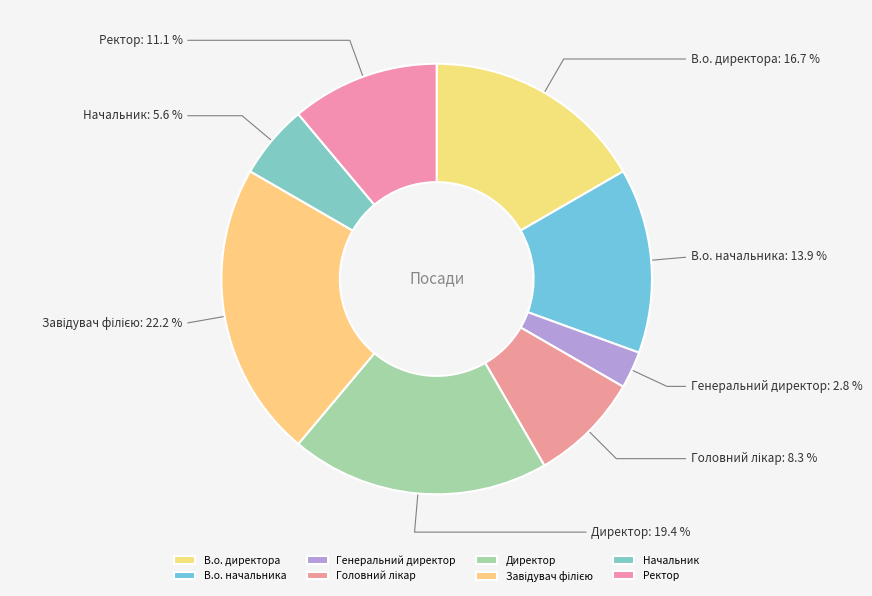

Which has a higher value, Начальник or Директор?

Директор